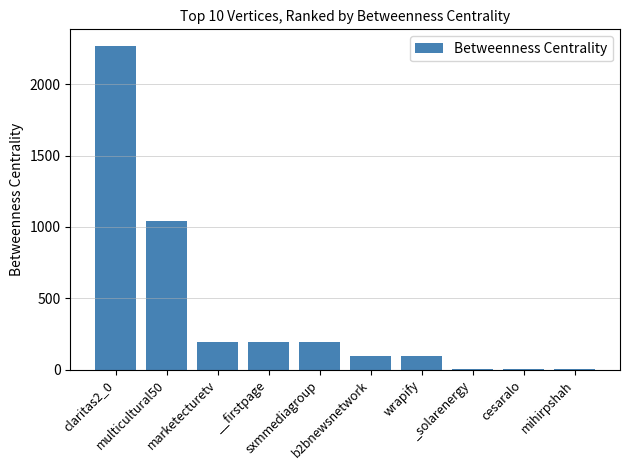

What is the average value?

410